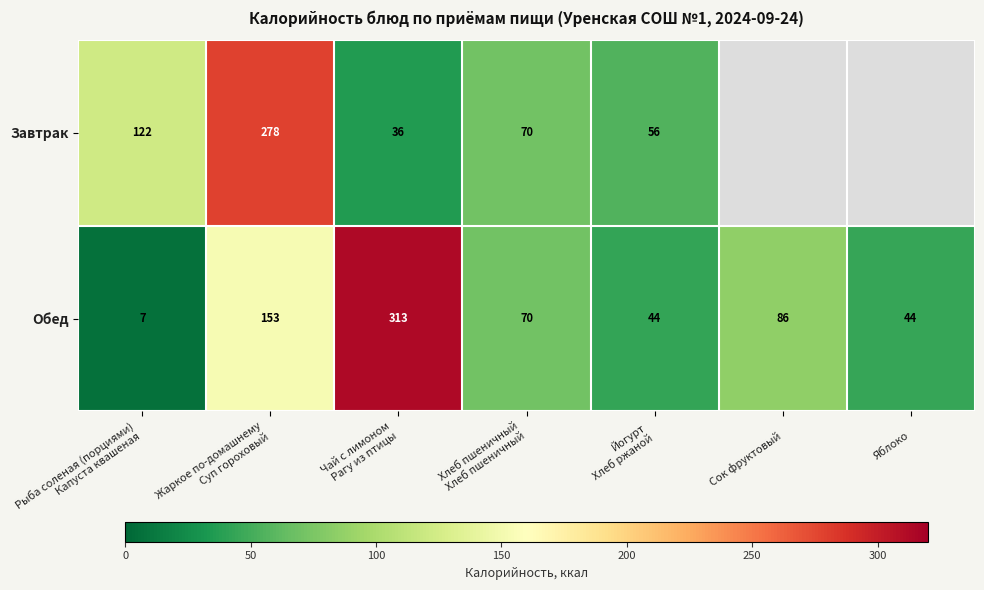

What is the total value across all series at Йогурт
Хлеб ржаной?

100.0